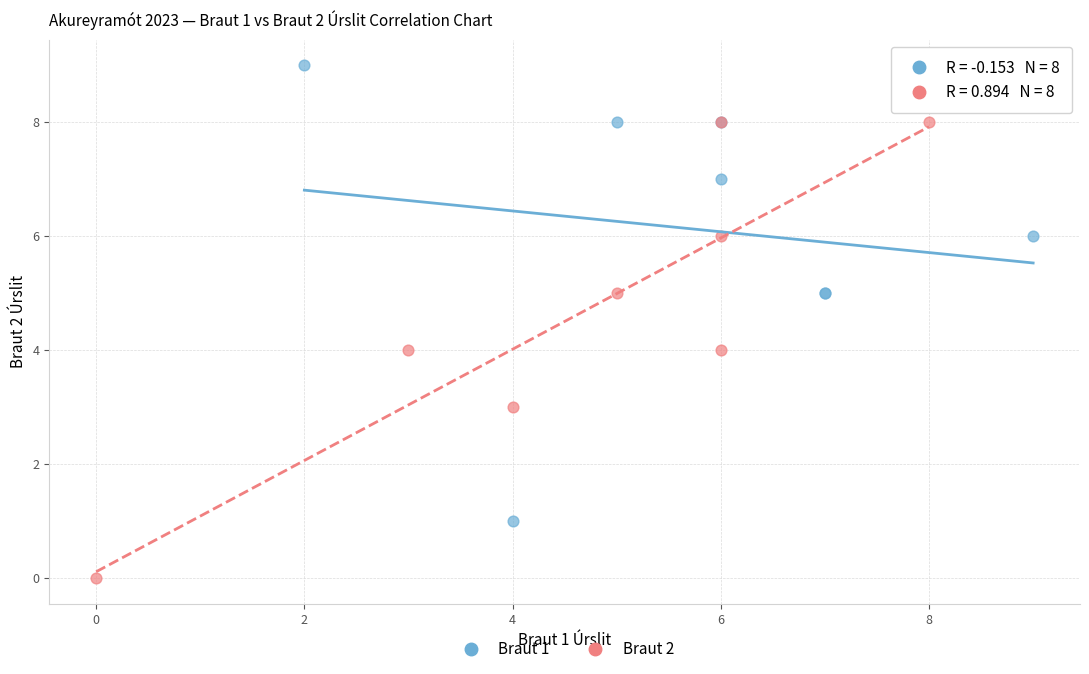

Which series contains the lowest Y value?

Braut 2